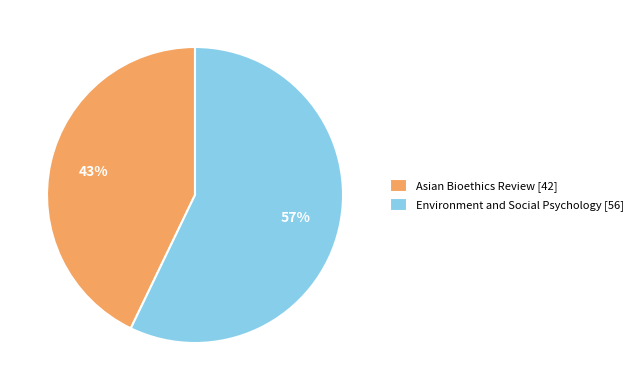

Approximately how many times larger is the value at Environment and Social Psychology [56] compared to Asian Bioethics Review [42]?

1.3